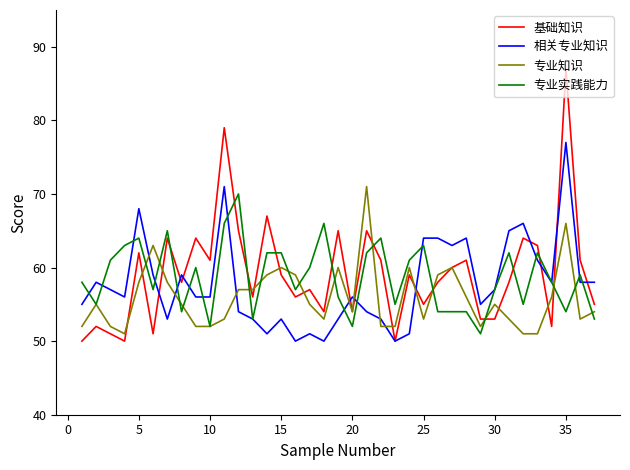

Reading left to right, what are all the values shown in this chart?

基础知识: 50	52	51	50	62	51	64	58	64	61	79	65	56	67	59	56	57	54	65	54	65	61	50	59	55	58	60	61	53	53	58	64	63	52	87	61	55
相关专业知识: 55	58	57	56	68	59	53	59	56	56	71	54	53	51	53	50	51	50	53	56	54	53	50	51	64	64	63	64	55	57	65	66	61	58	77	58	58
专业知识: 52	55	52	51	58	63	58	55	52	52	53	57	57	59	60	59	55	53	60	54	71	52	52	60	53	59	60	56	52	55	53	51	51	56	66	53	54
专业实践能力: 58	55	61	63	64	57	65	54	60	52	66	70	53	62	62	57	60	66	56	52	62	64	55	61	63	54	54	54	51	57	62	55	62	58	54	59	53